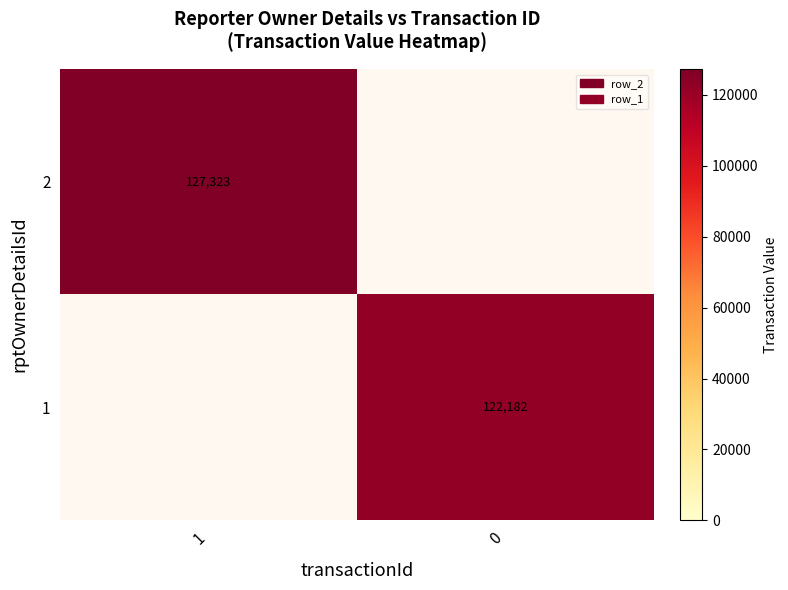

Which has a higher value, 1 or 0?

1